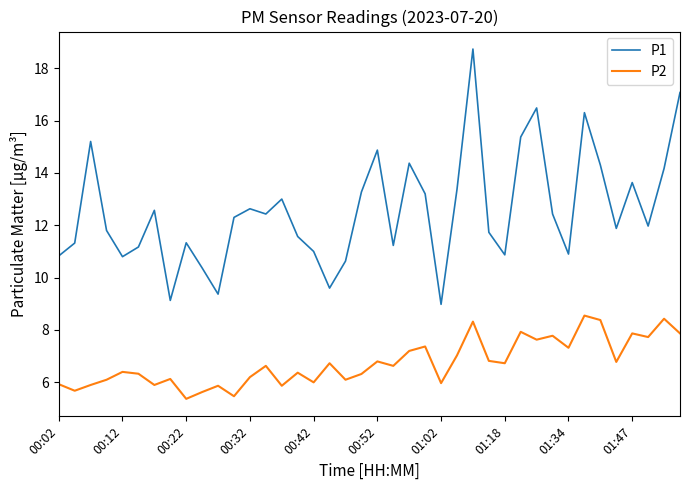

What is the minimum value for P1?

9.0